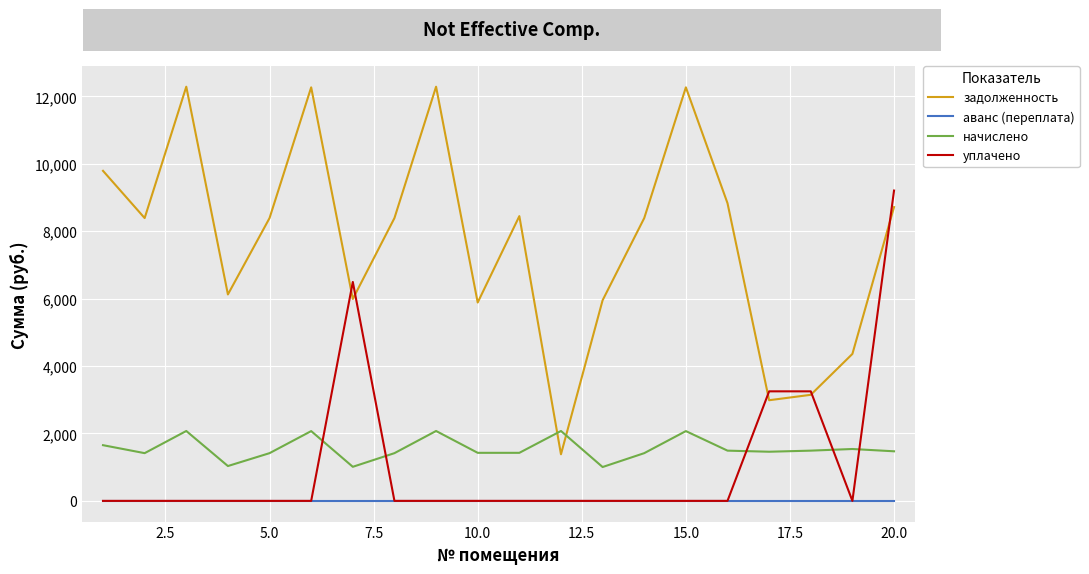

What are all the series names shown in the legend?

задолженность, аванс (переплата), начислено, уплачено